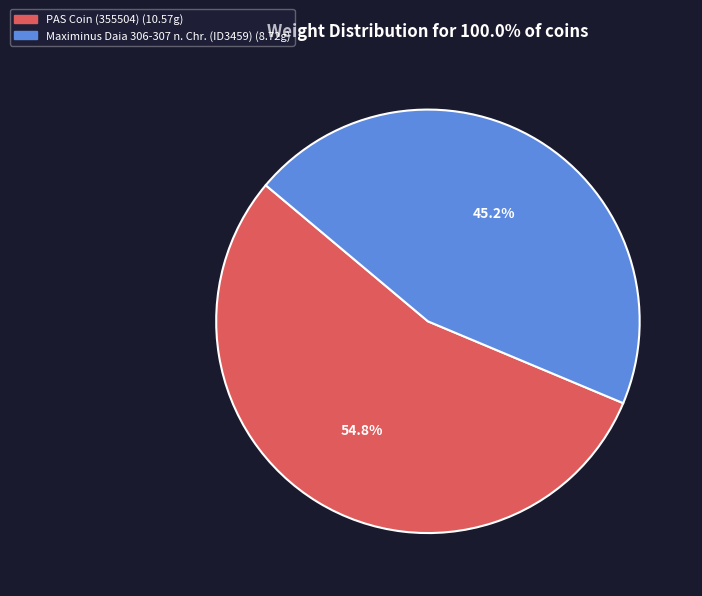

What percentage do Maximinus Daia 306-307 n. Chr. (ID3459) and PAS Coin (355504) together represent?

100.0%